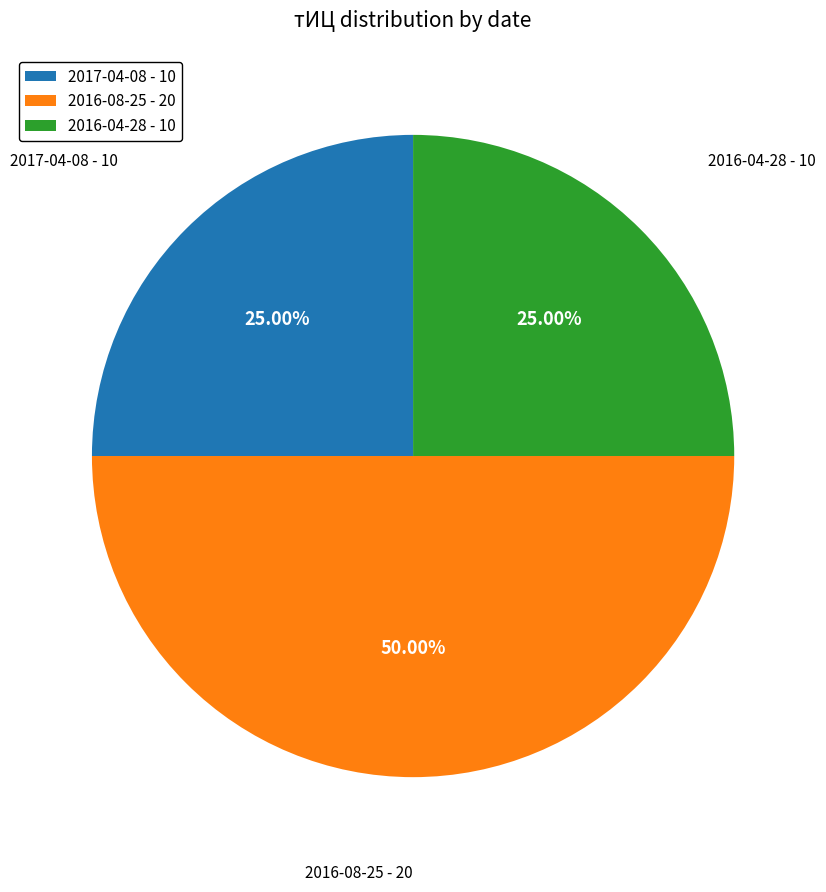

To the nearest percent, what portion does 2016-04-28 represent?

25%